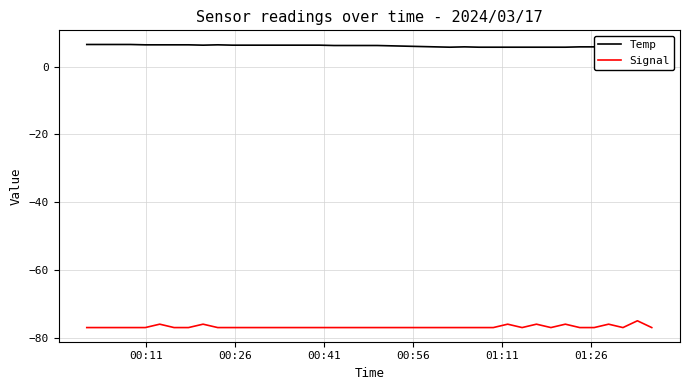

True or false: Signal and Temp intersect in this chart.

False